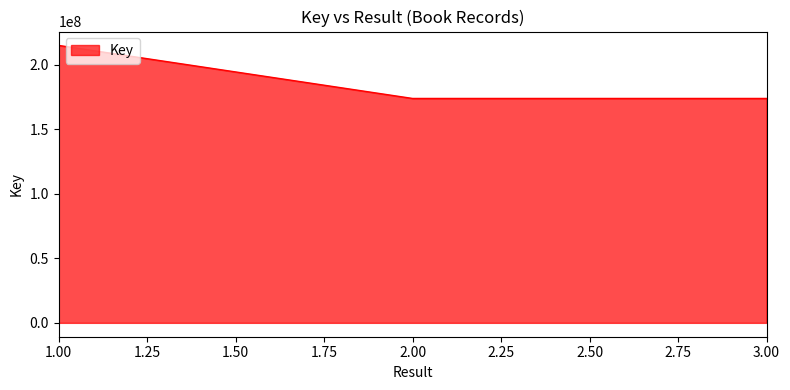

How many distinct data groups are displayed?

1